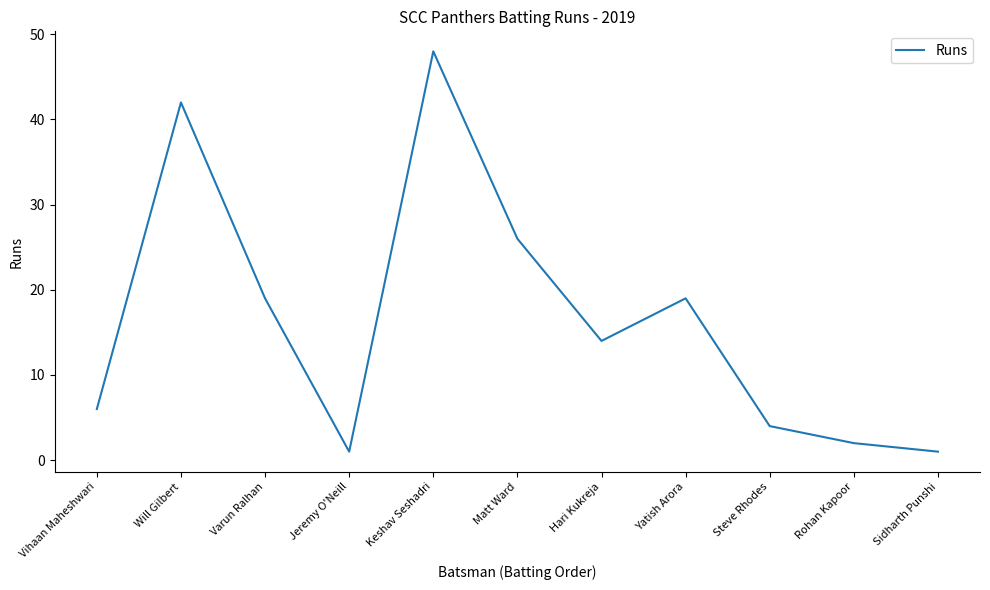

How many interior local peaks (higher than both neighbors) does the data have?

3